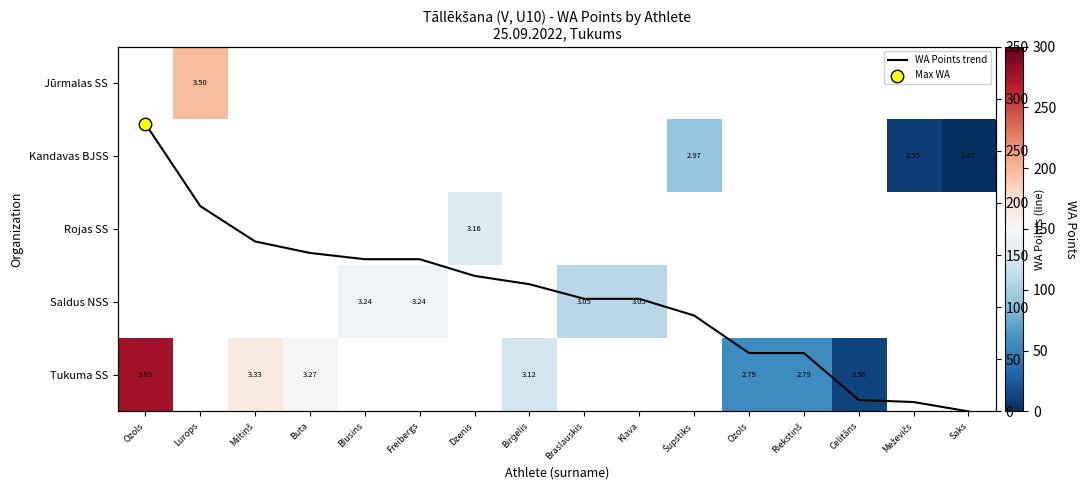

Which series has the largest total across all categories?

WA Points trend